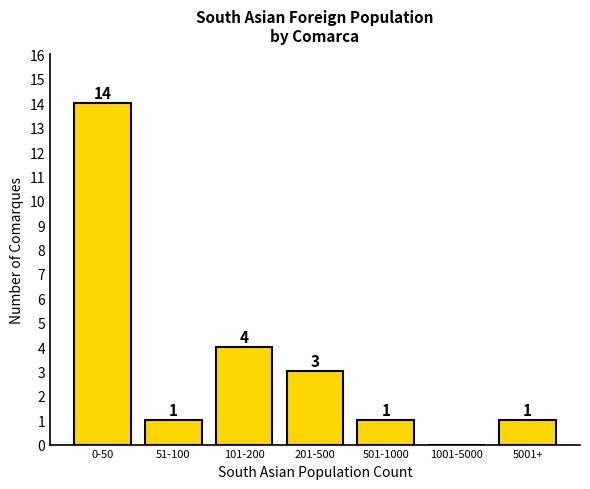

Reading right to left, list all the values displayed in this chart.

5001+=1	1001-5000=0	501-1000=1	201-500=3	101-200=4	51-100=1	0-50=14